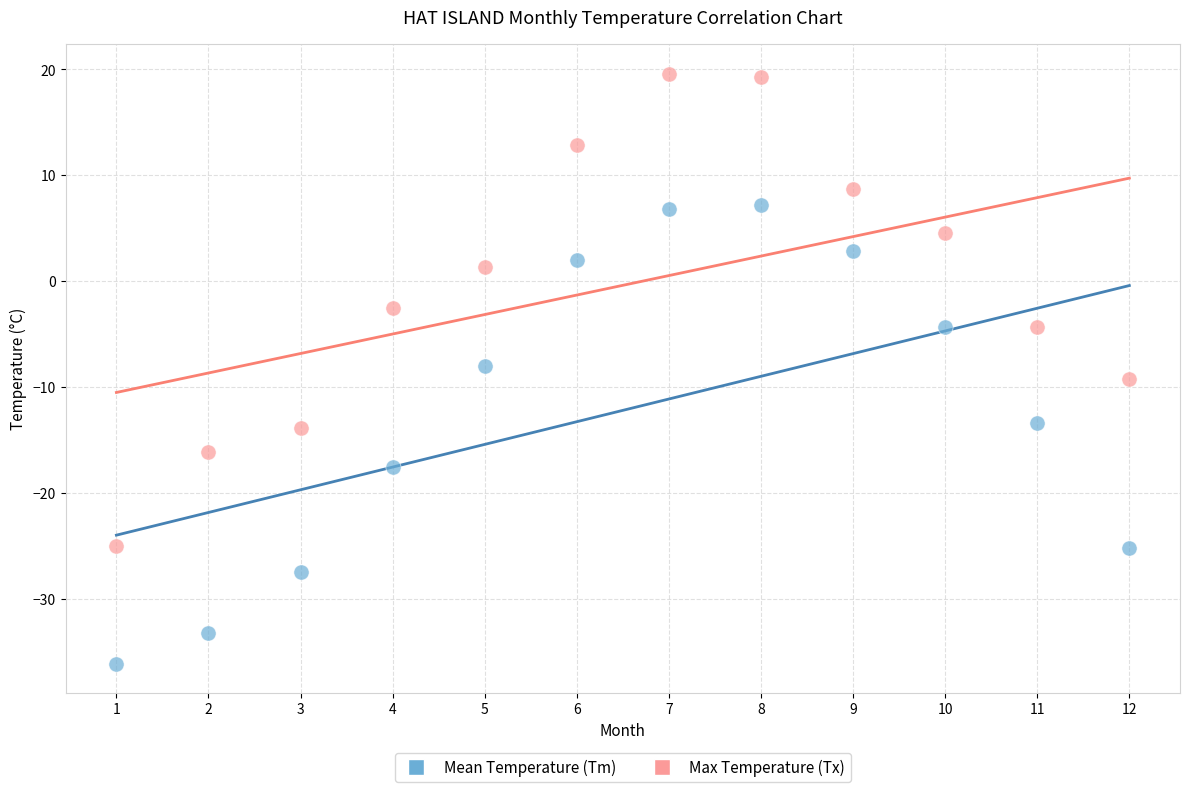

Which series reaches the maximum Y coordinate?

Max Temperature (Tx)